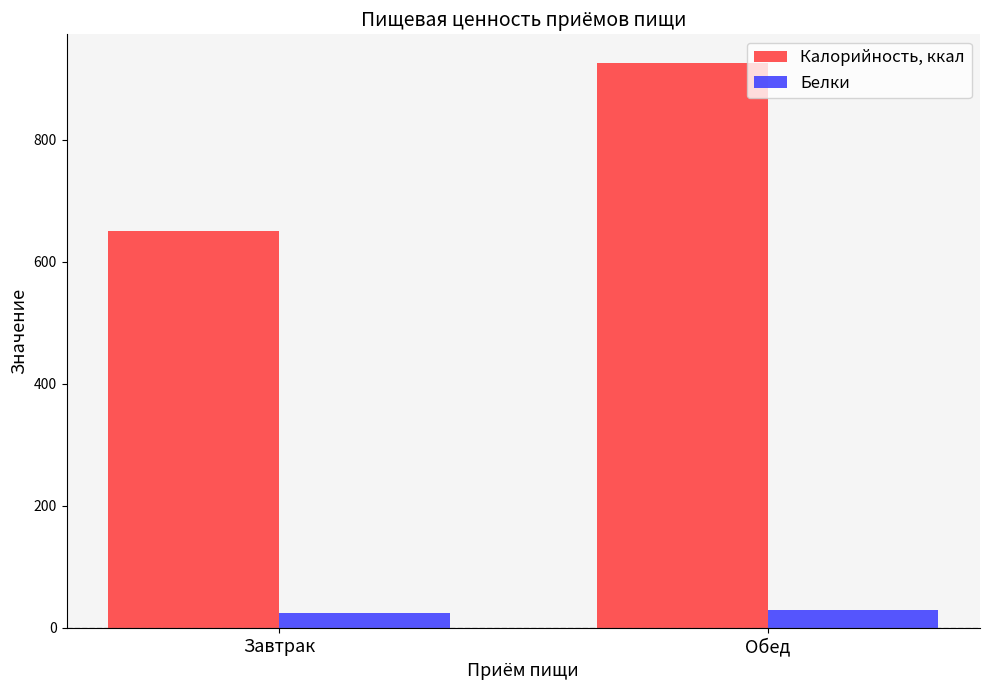

What is the label of the 1st bar from the right?

Обед